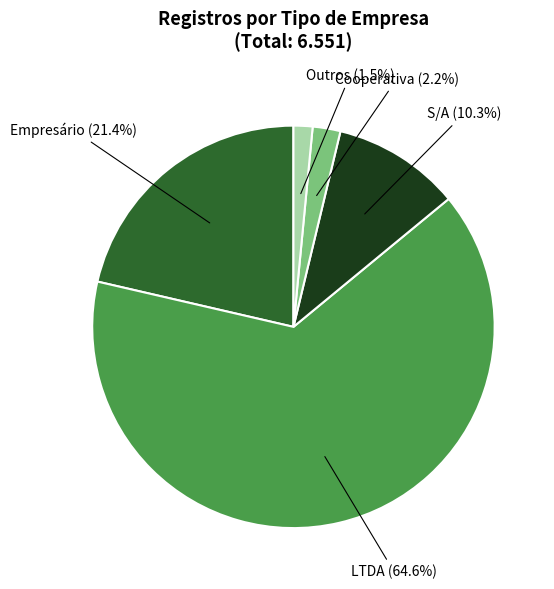

Is there any slice that represents more than half of the pie?

Yes